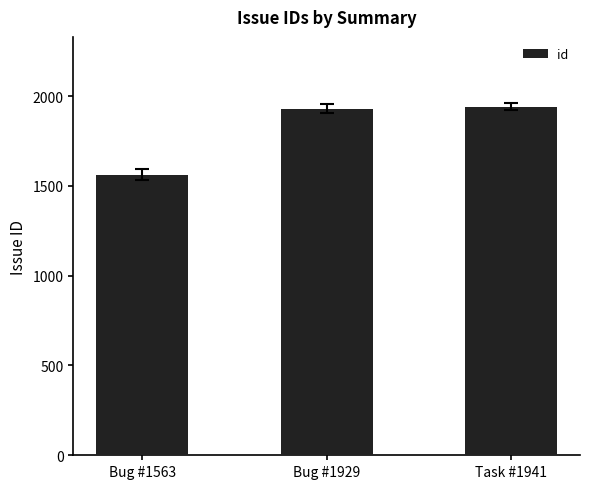

What is the maximum value shown in the chart?

1941